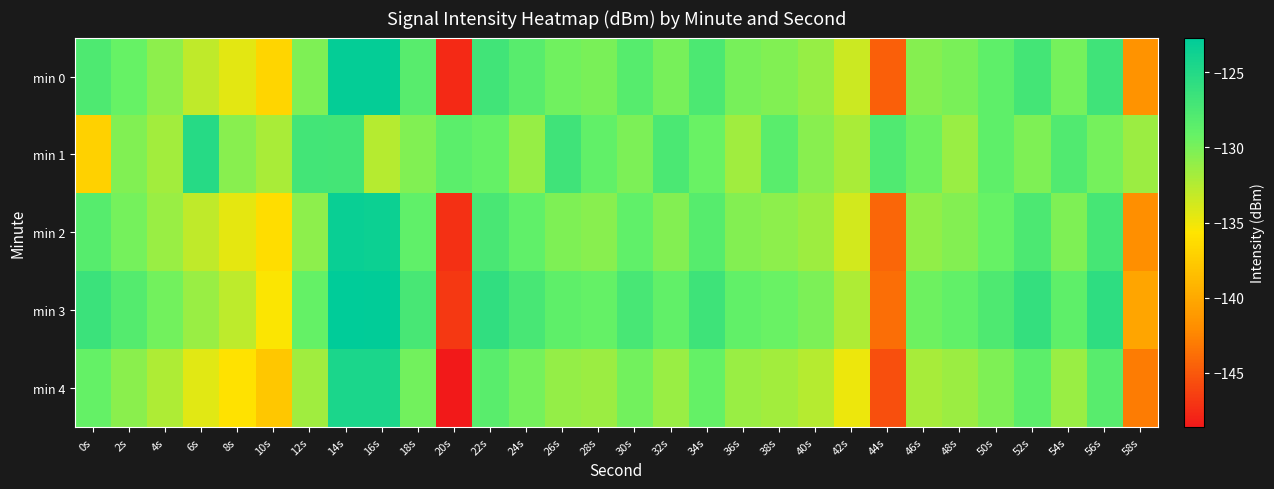

What is the total value across all series at 14s?

-620.7